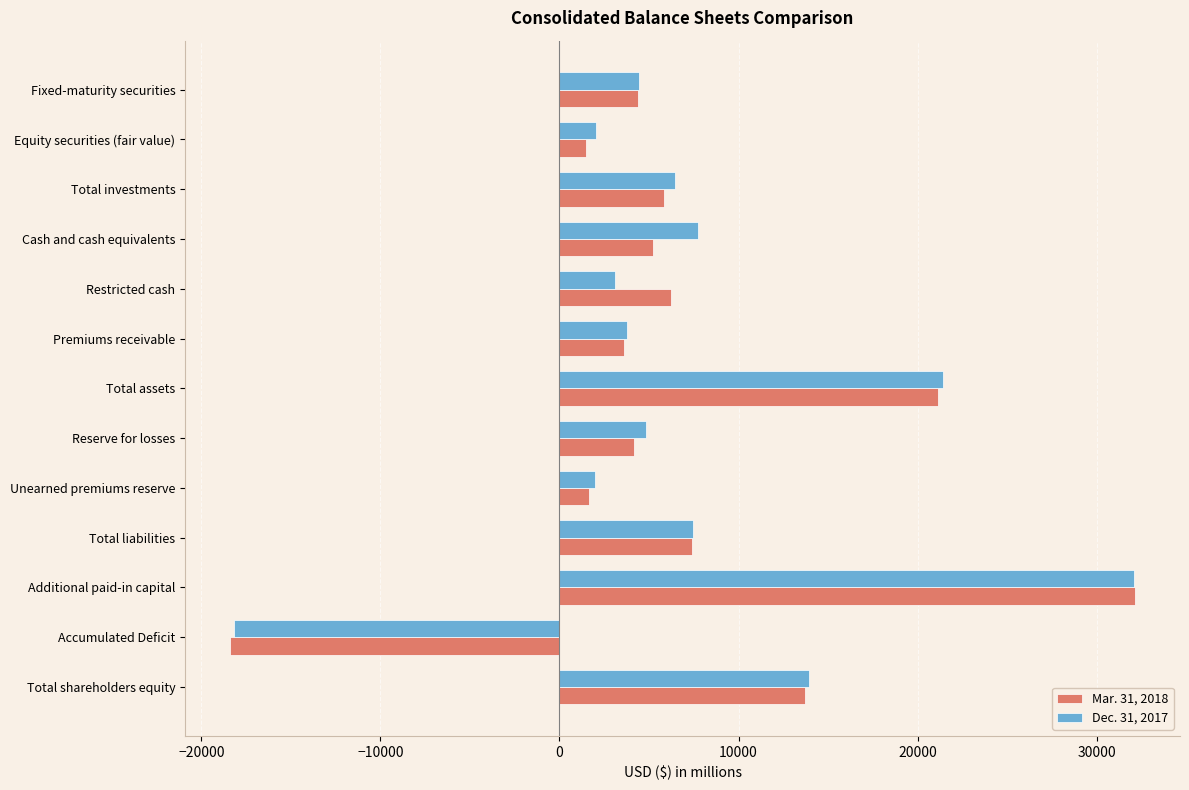

List the series in order of their overall mean, lowest first.

Mar. 31, 2018, Dec. 31, 2017